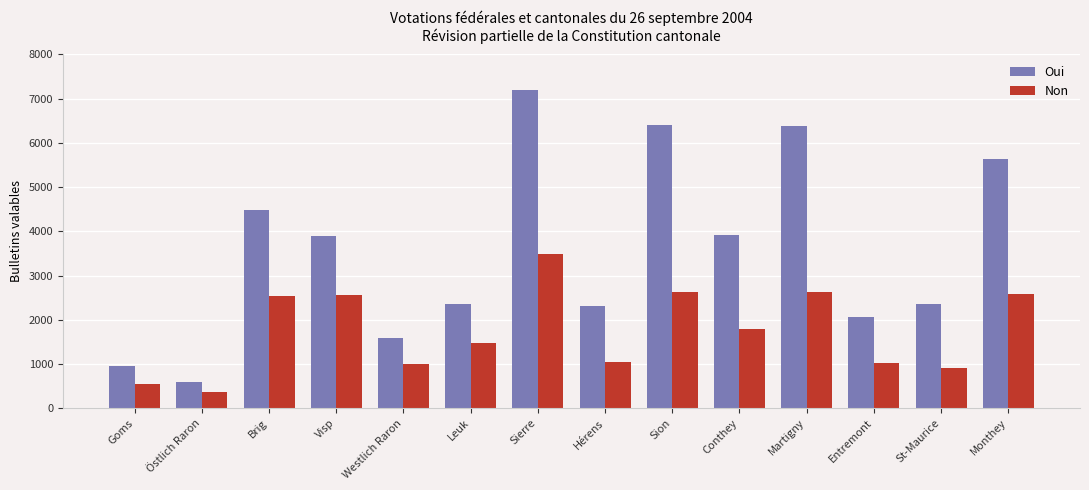

List the series in order of their peak value, lowest first.

Non, Oui